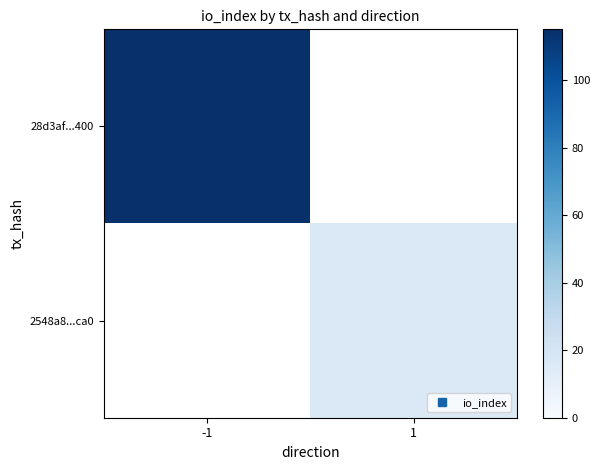

Which category has the highest value across all series?

-1